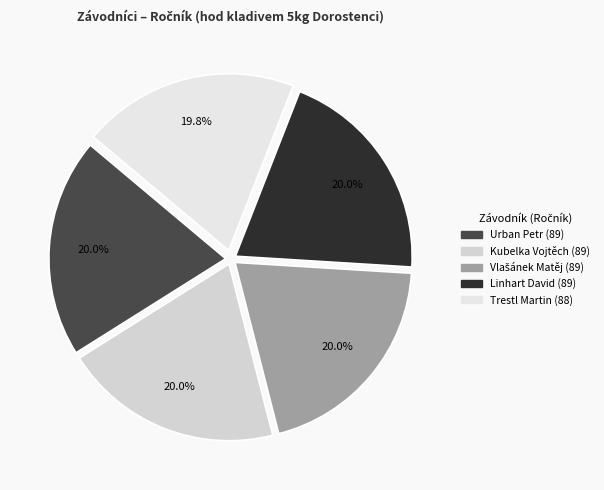

To the nearest percent, what portion does Urban Petr represent?

20%